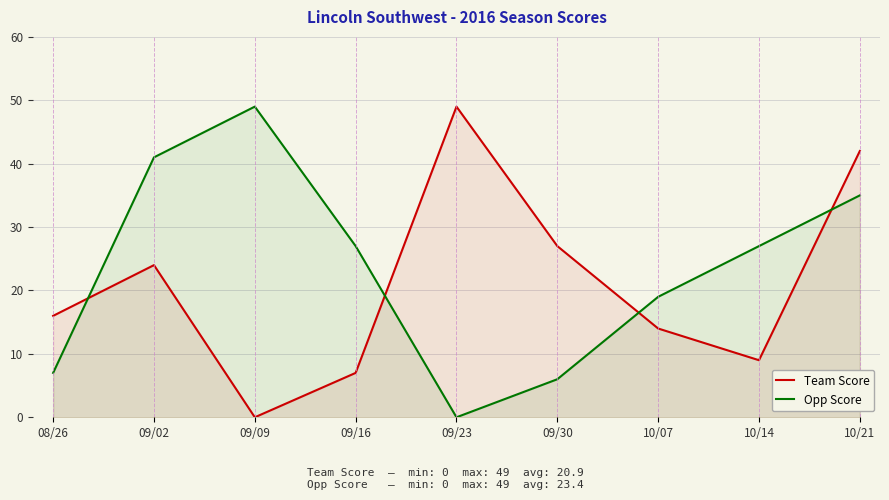

How many data points in Team Score are above 16?

4